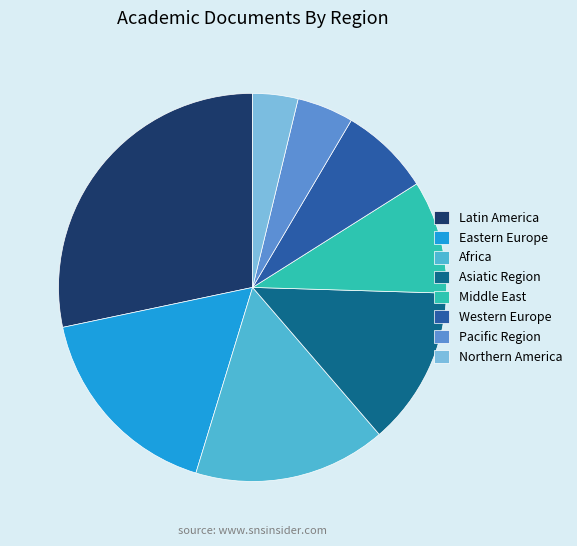

Is the sum of Western Europe and Eastern Europe greater than half?

No